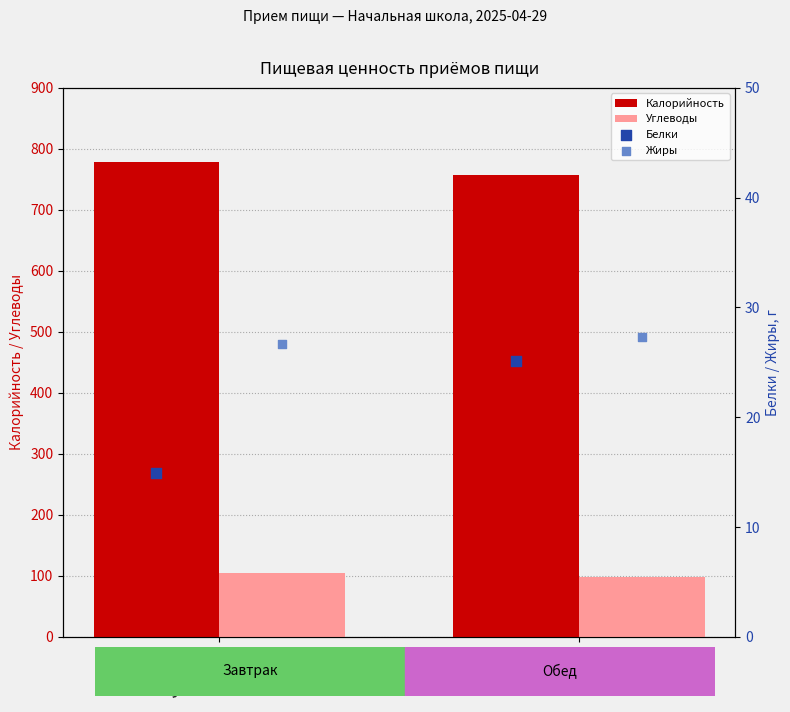

What are all the series names shown in the legend?

Калорийность, Углеводы, Белки, Жиры